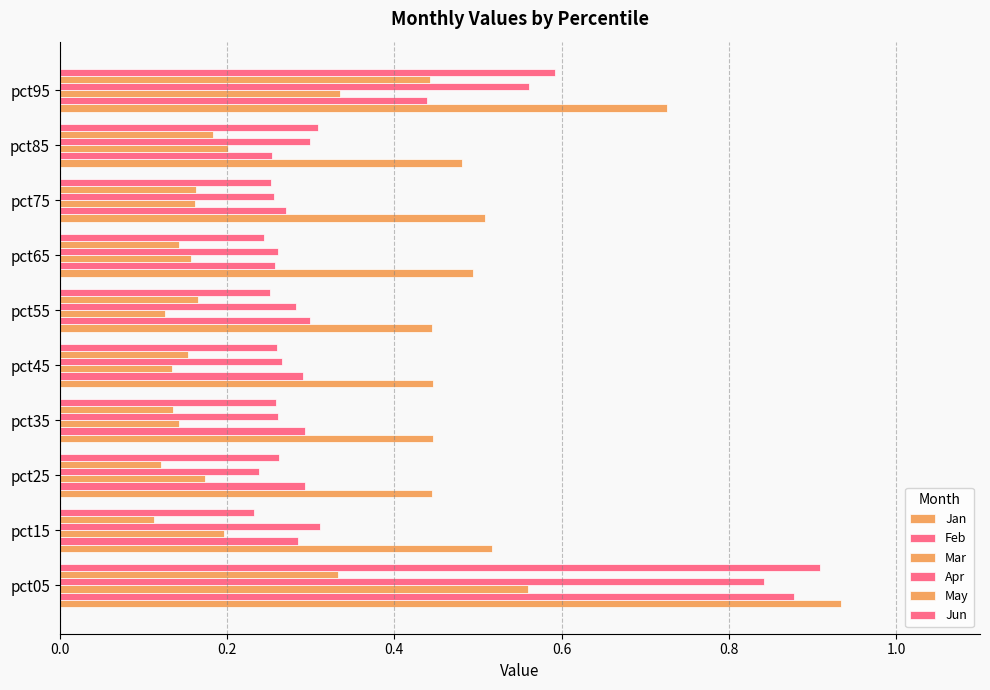

How many data points does each series have?

10